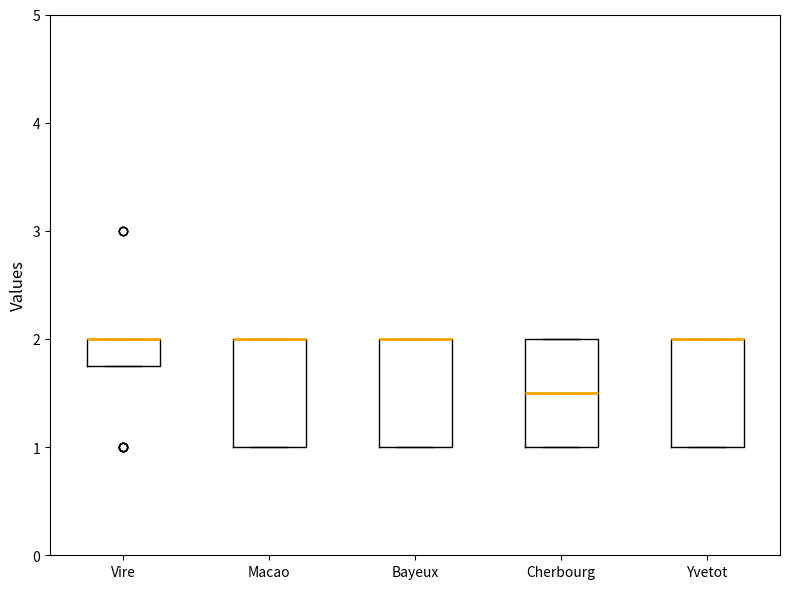

Where is the upper edge of the box for Vire on the y-axis? The values are not printed on the chart, so give them approximately, as read against the axis.

2.0